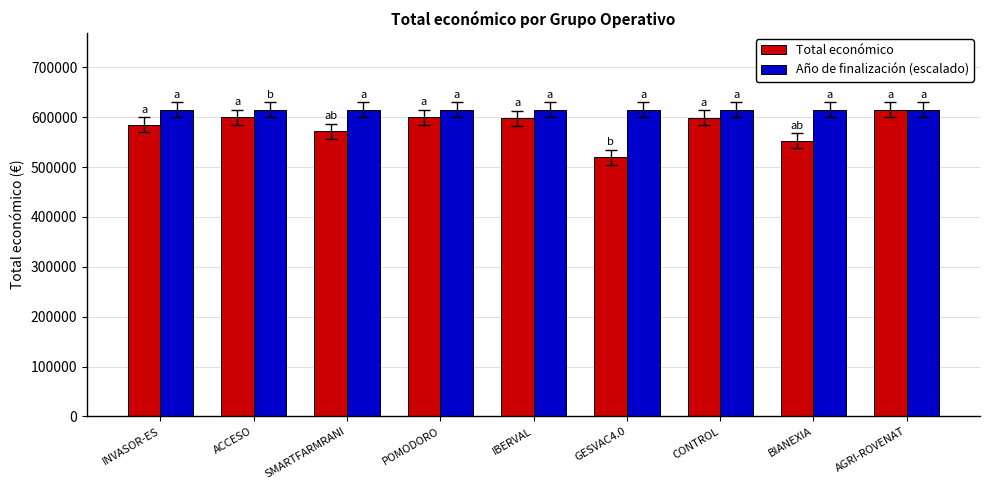

What is the label of the 3rd bar from the left?

SMARTFARMRANI